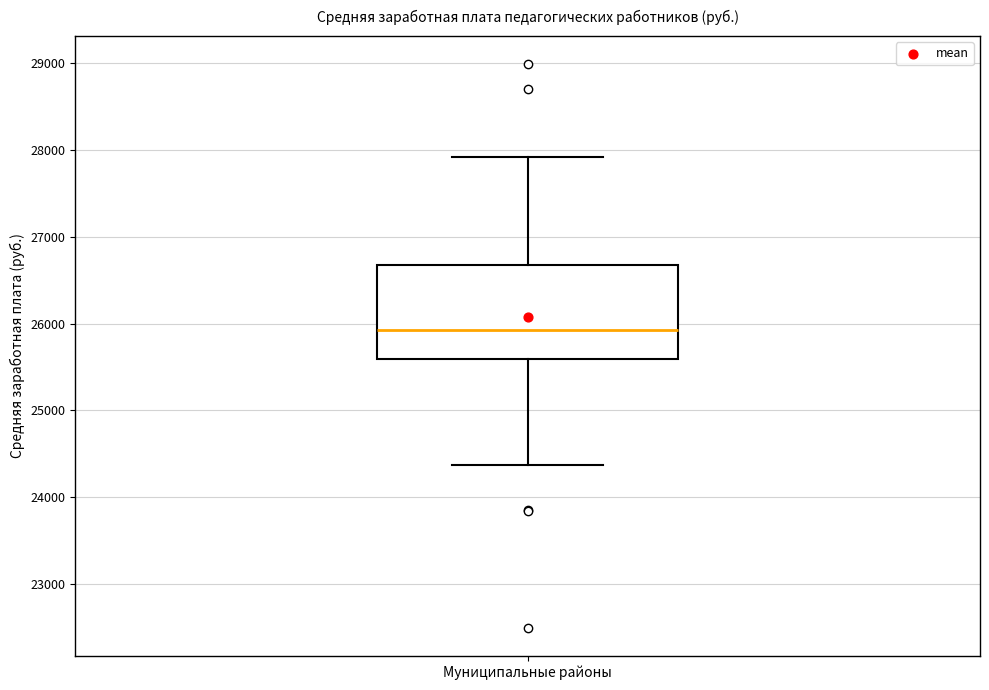

Where does the lower whisker of the box for Муниципальные районы end on the y-axis? The values are not printed on the chart, so give them approximately, as read against the axis.

24400